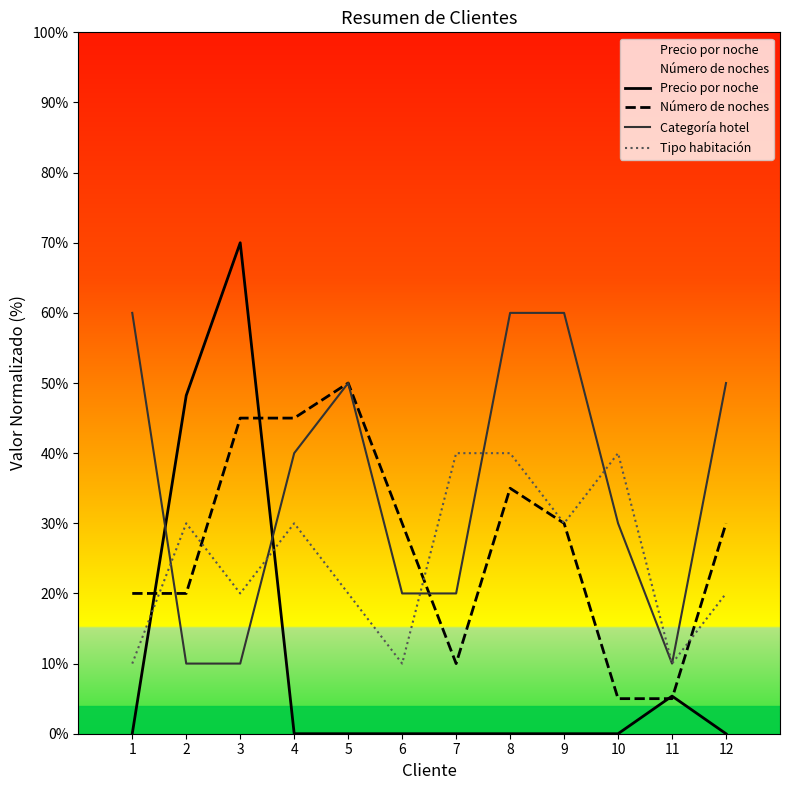

Is it true that Tipo habitación equals 11.0 at 2?

False